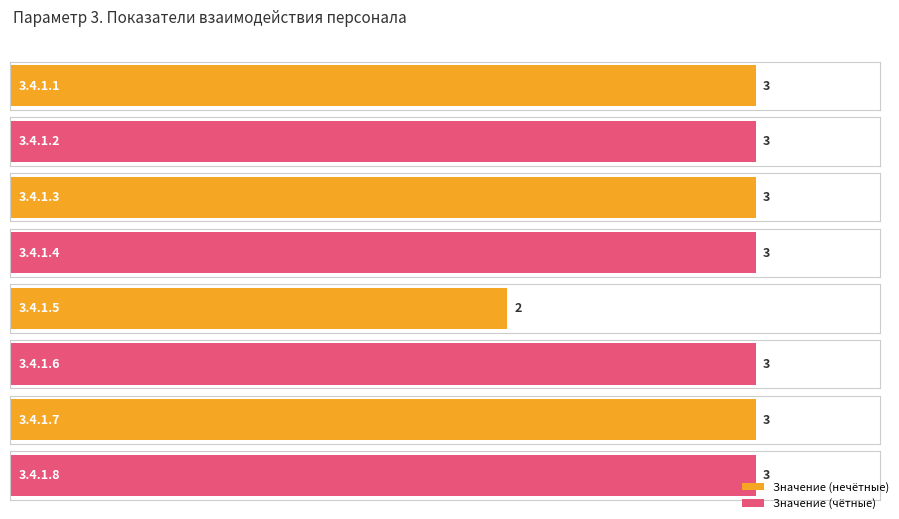

Rank the categories by value from lowest to highest.

3.4.1.5, 3.4.1.1, 3.4.1.2, 3.4.1.3, 3.4.1.4, 3.4.1.6, 3.4.1.7, 3.4.1.8